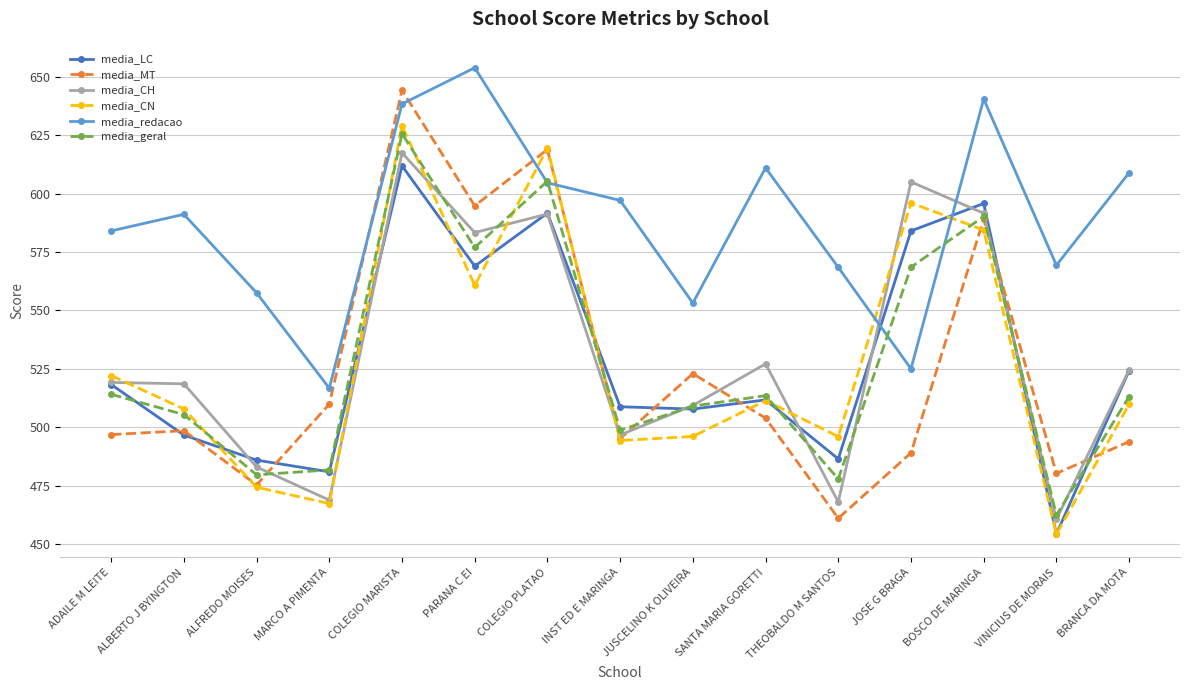

What is the difference between the media_LC values at MARCO A PIMENTA and JUSCELINO K OLIVEIRA?

26.9